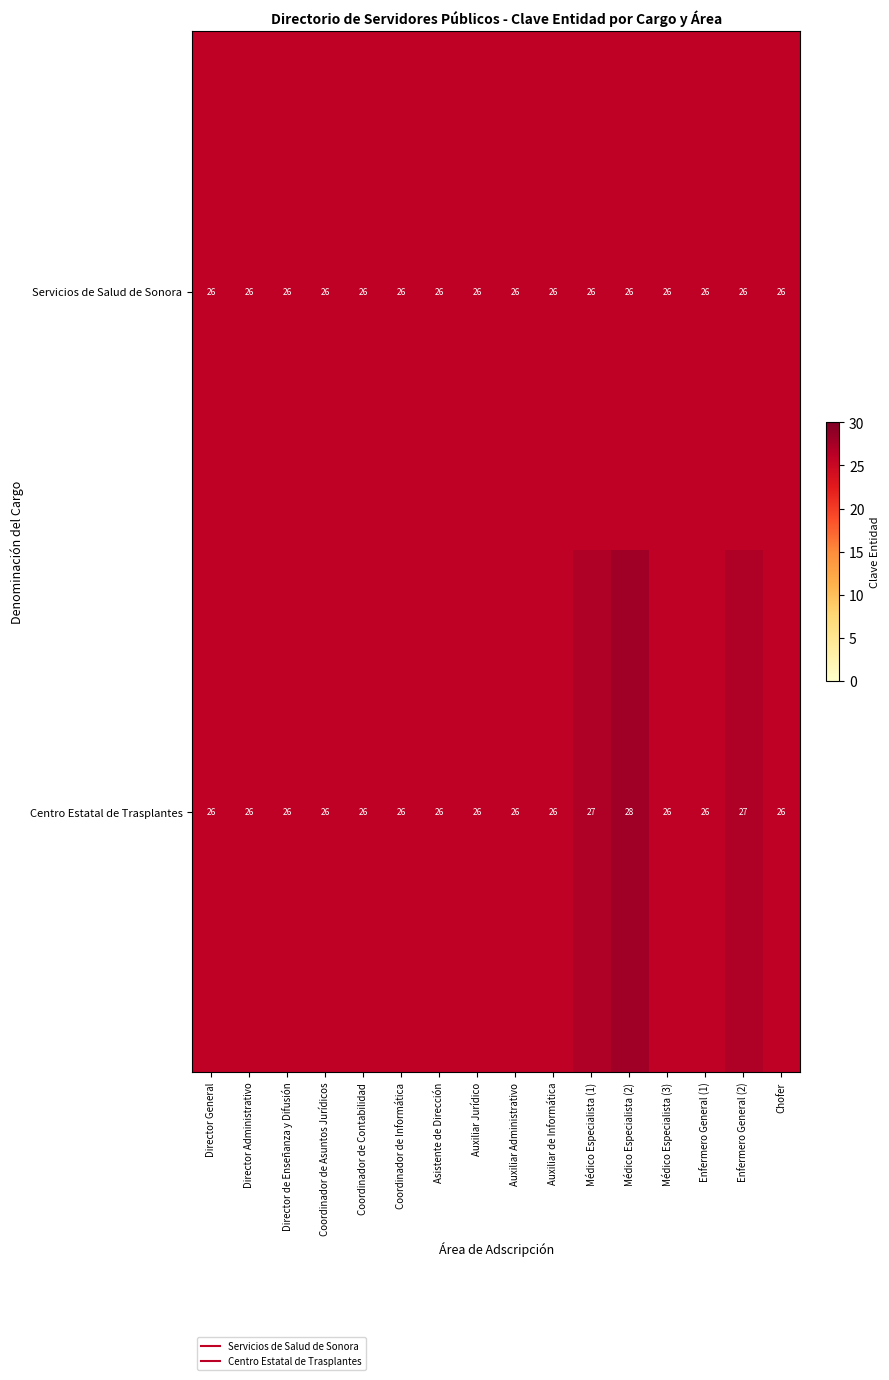

Which series has the widest spread of values?

Centro Estatal de Trasplantes